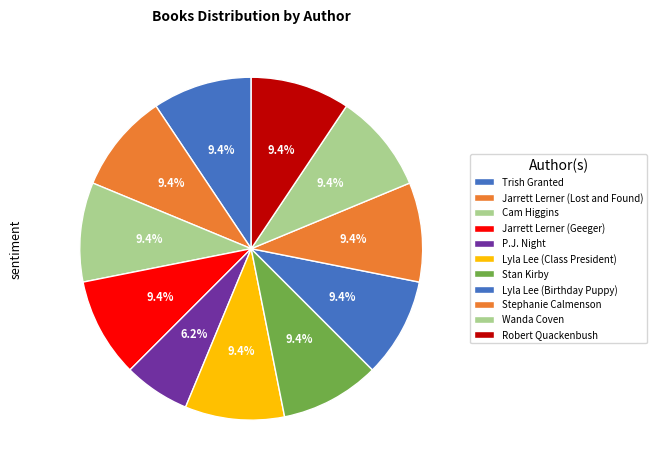

The Cam Higgins slice represents 9% of the pie. True or false?

True